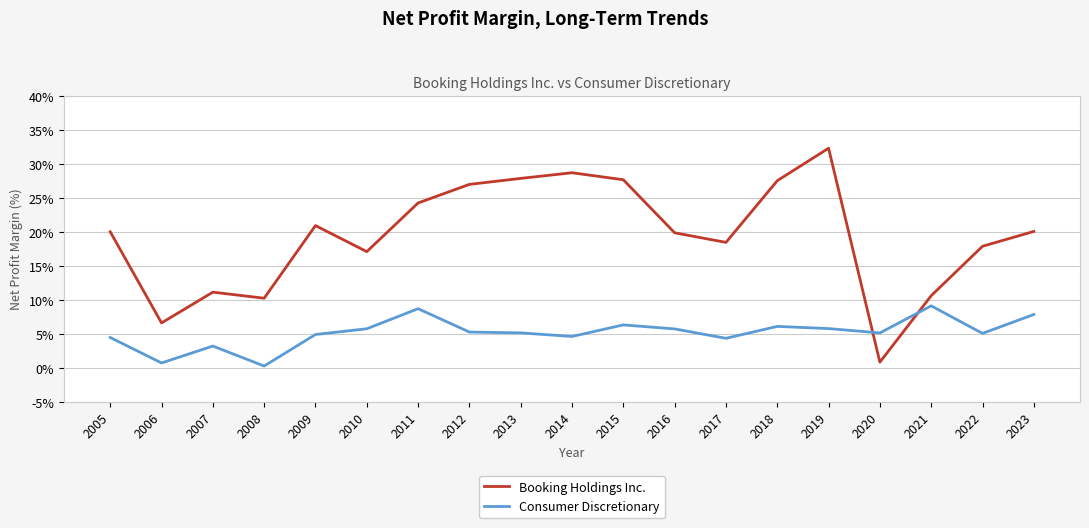

What is the spread (max minus min) of values at 2017?

14.1